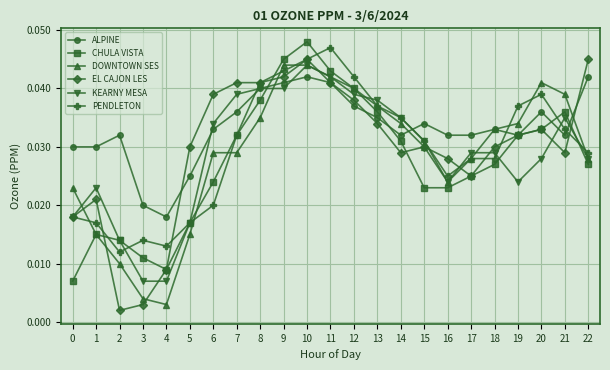

Between 12 and 18, which series saw the biggest shift?

PENDLETON